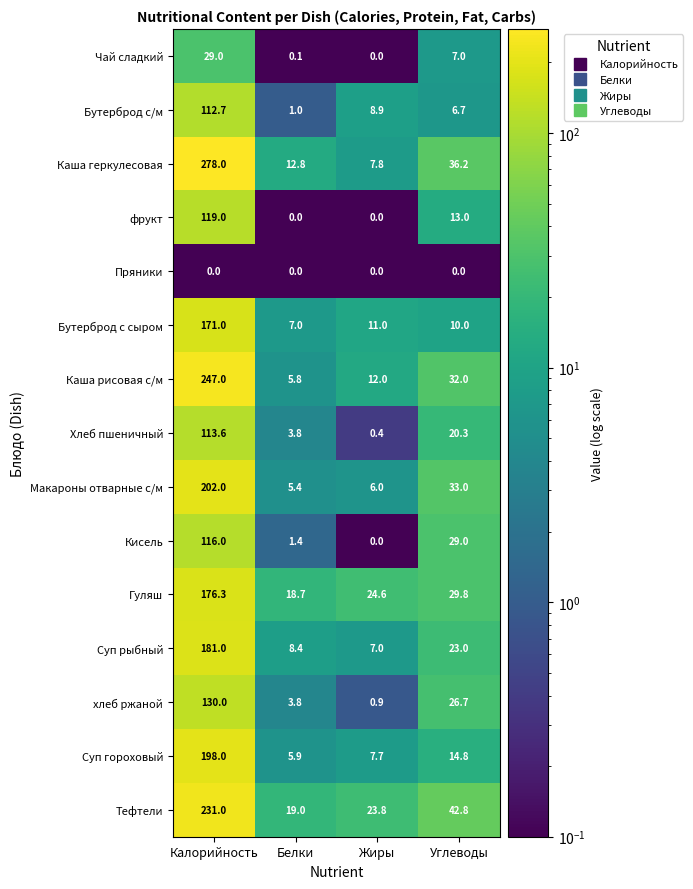

Which series has the largest total across all categories?

Каша геркулесовая